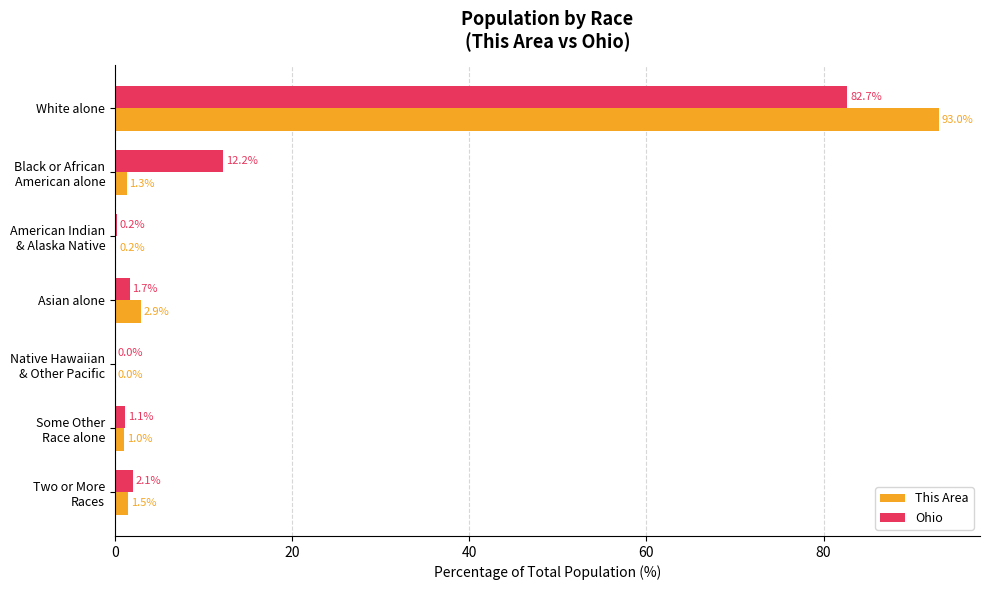

What are all the series names shown in the legend?

This Area, Ohio